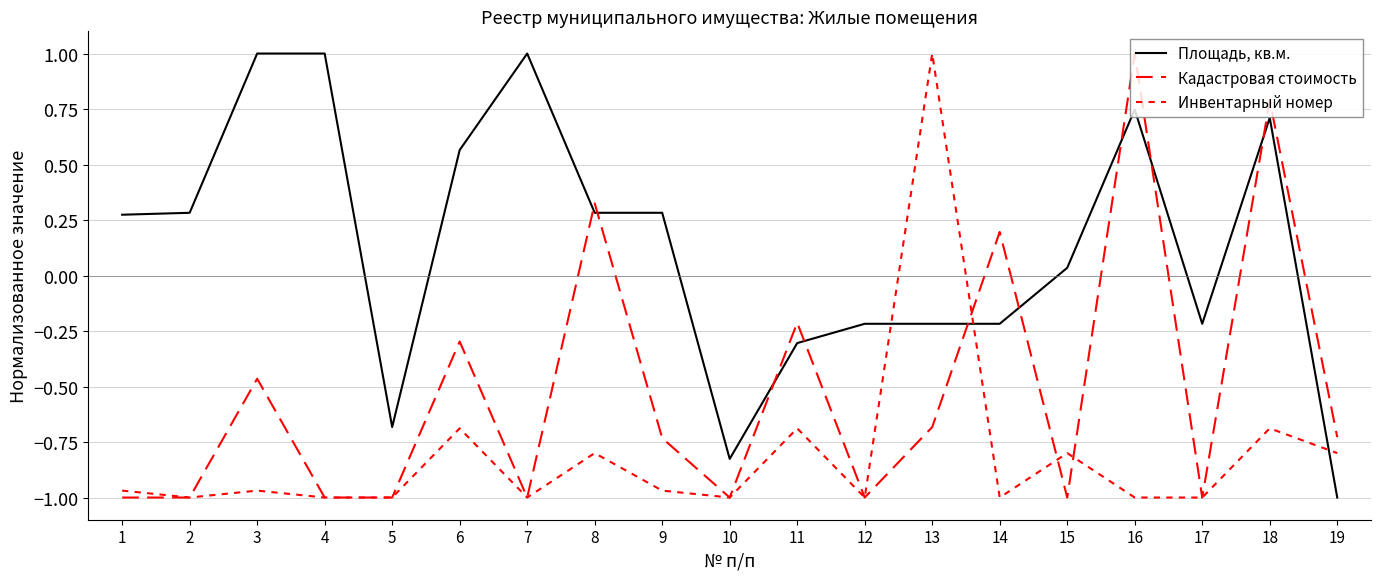

What is the average value of the Кадастровая стоимость series?

-0.5